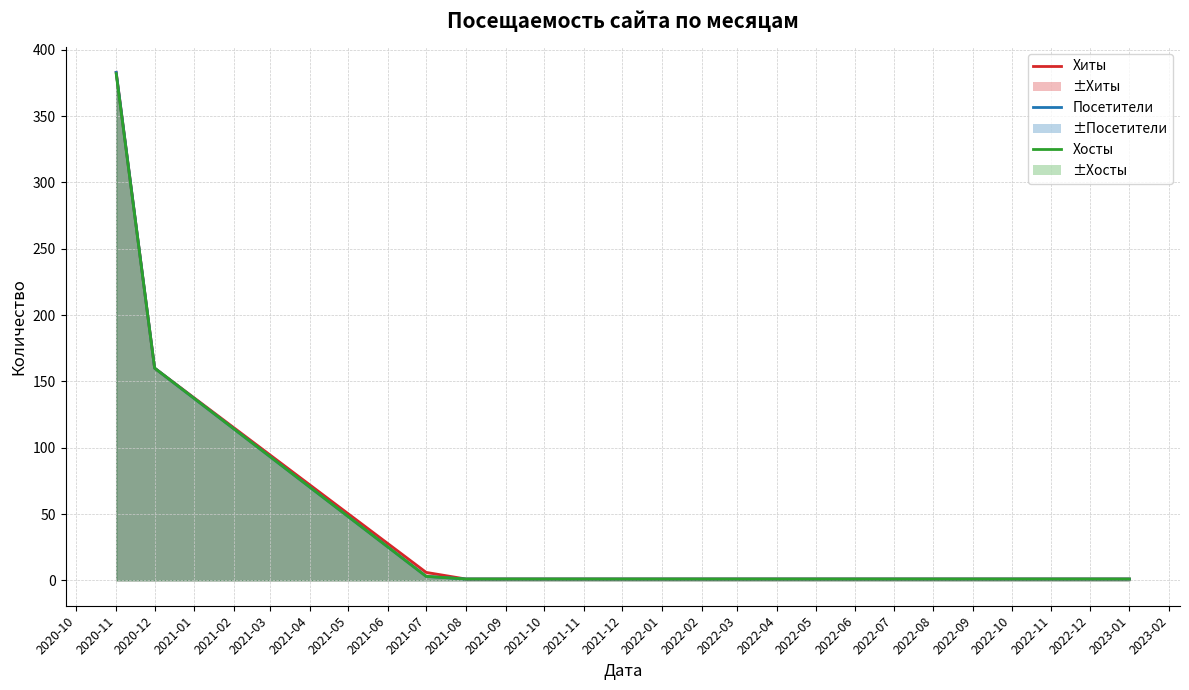

At how many categories does at least one series exceed 177?

1